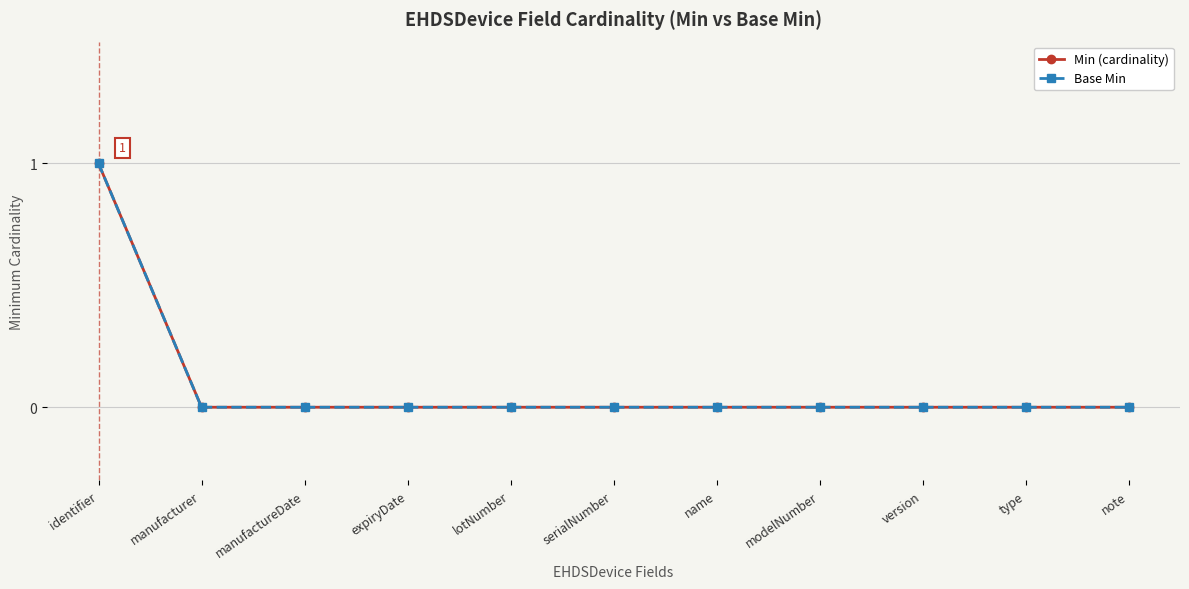

What is the difference between the maximum and minimum values in the Base Min series?

1